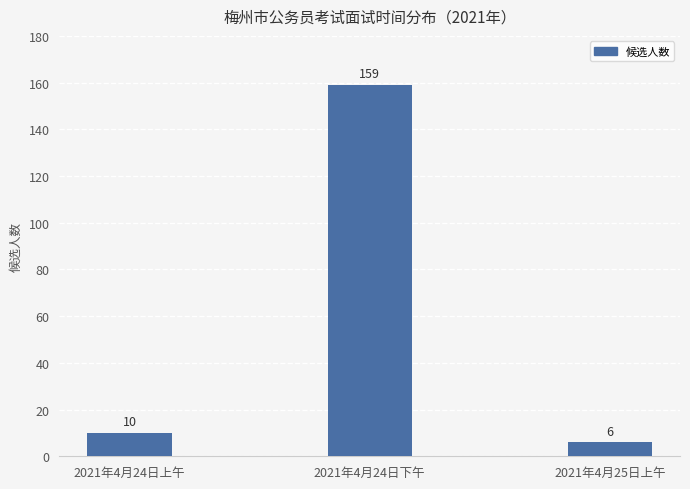

Which label corresponds to the smallest value in the chart?

2021年4月25日上午